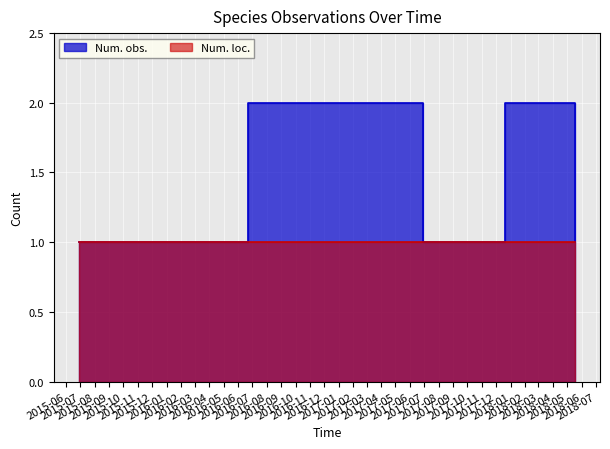

What is the average value?

1